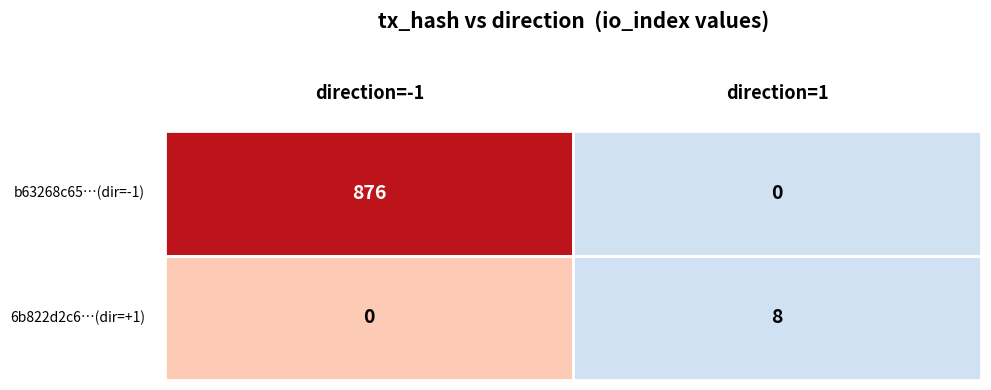

Between direction and io_index, which is larger?

io_index